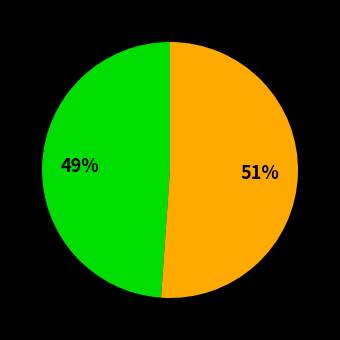

To the nearest percent, what is the average slice percentage?

50%